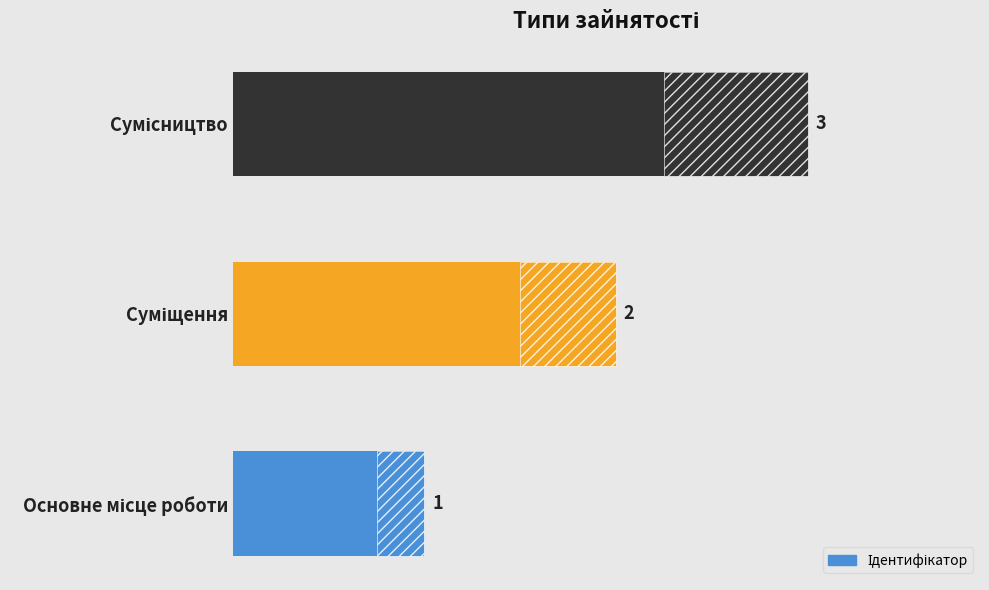

Count the values in the range 1 to 3.

3